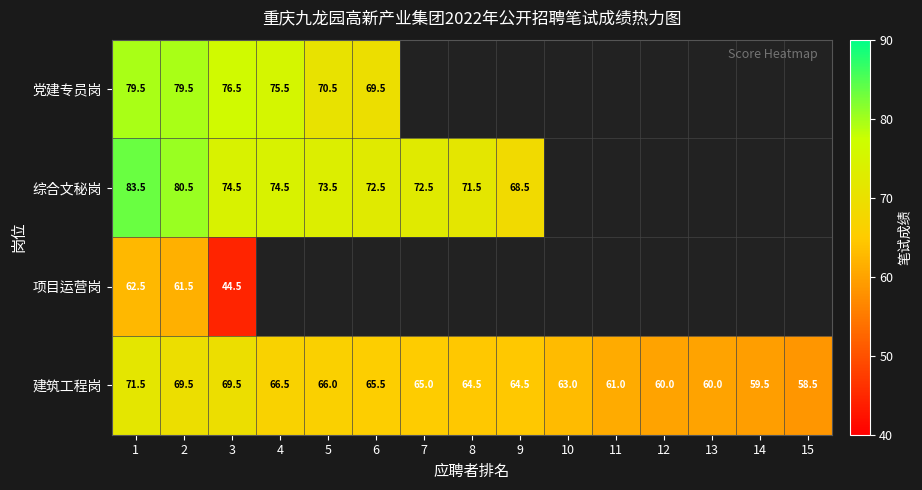

Where is 建筑工程岗 nearest to the value 65?

7